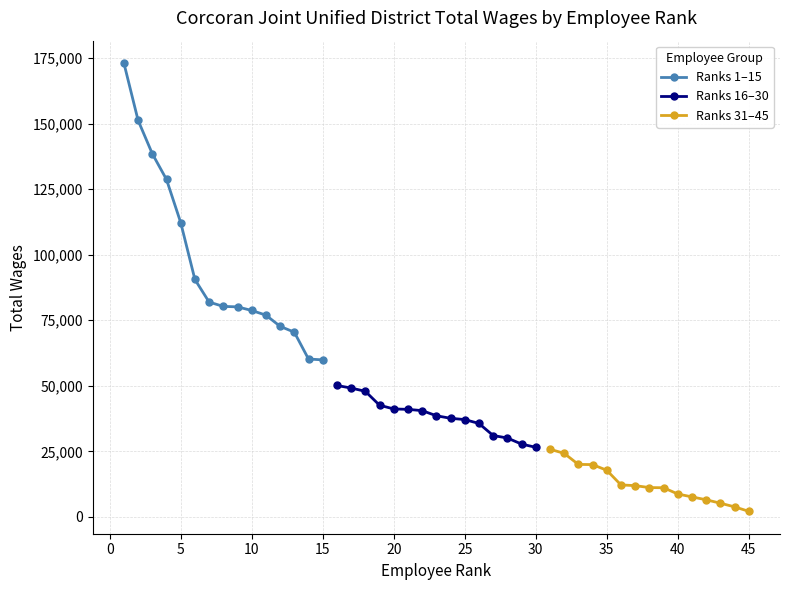

What are all the series names shown in the legend?

Ranks 1–15, Ranks 16–30, Ranks 31–45